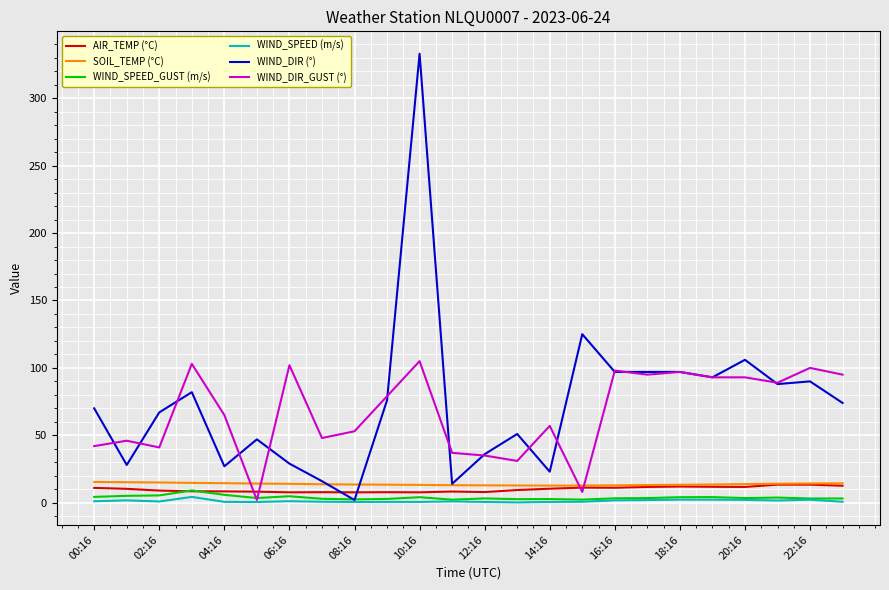

True or false: WIND_SPEED (m/s) and SOIL_TEMP (°C) cross at least once.

False